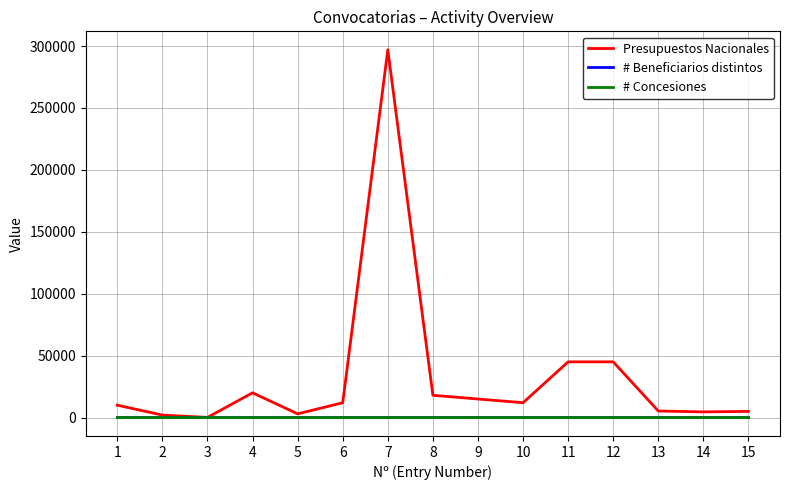

How many interior local peaks does the # Beneficiarios distintos series have?

1